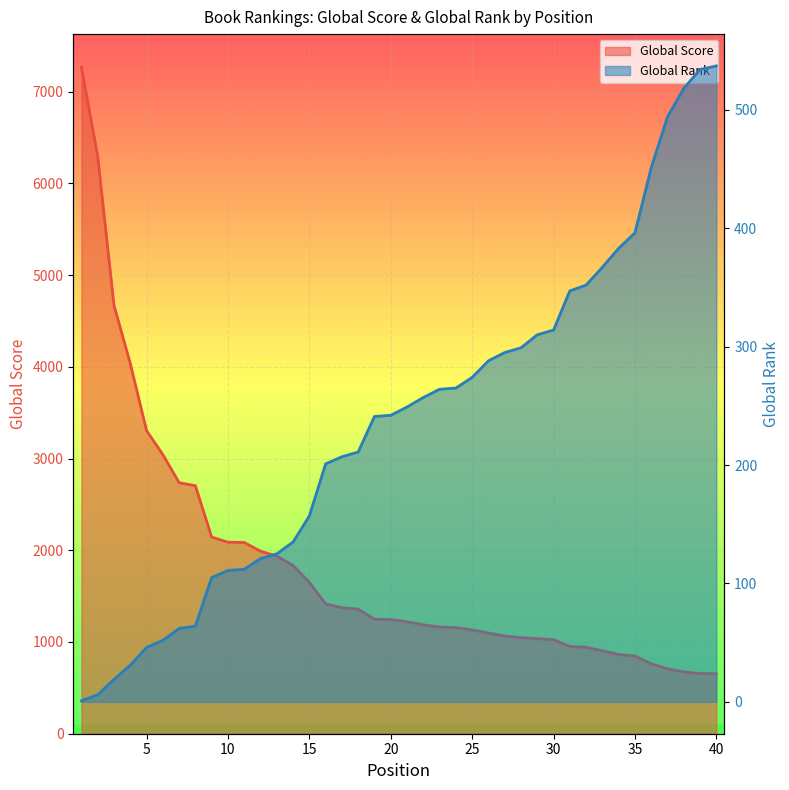

The Global Score series shows 708 at 37. True or false?

True